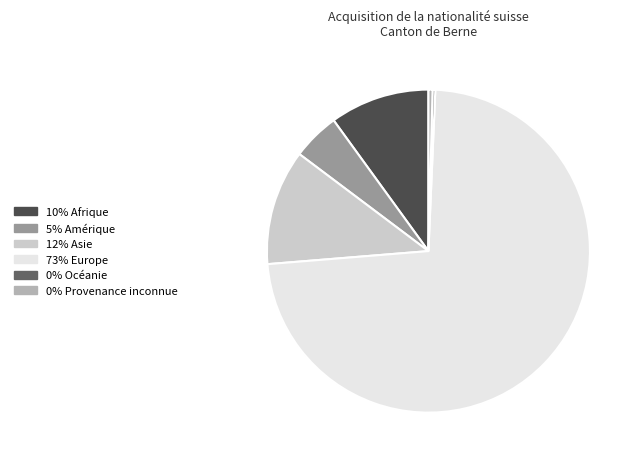

Which has a higher value, 5% Amérique or 73% Europe?

73% Europe